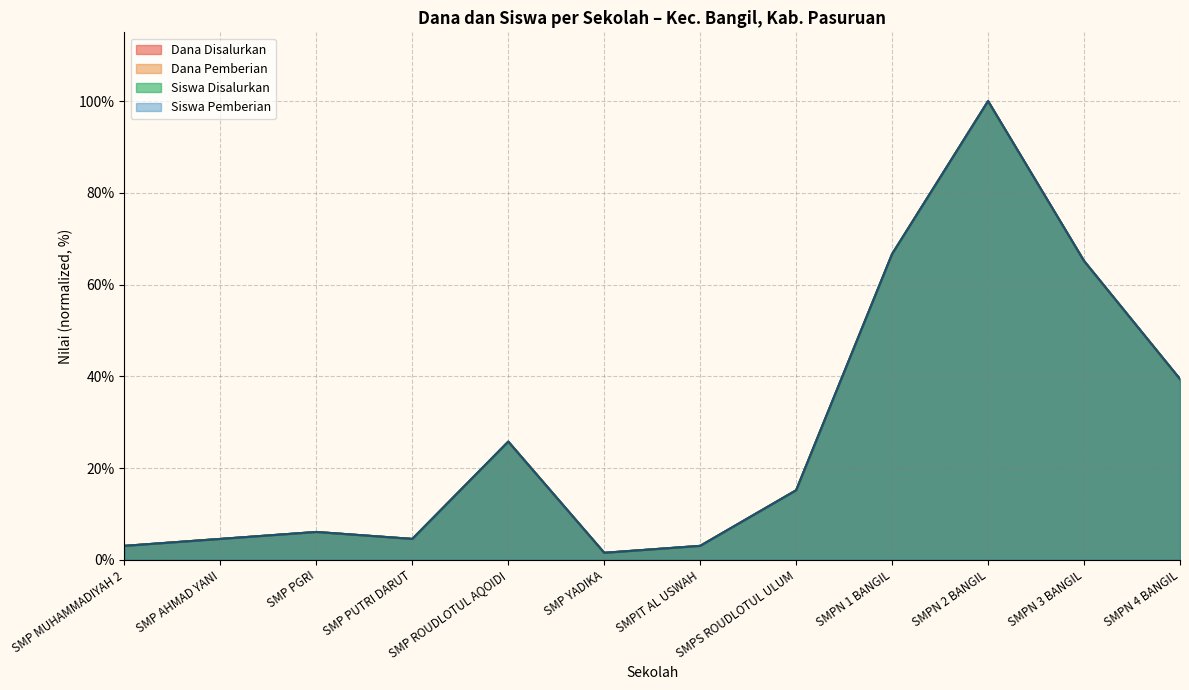

What value does the Siswa Disalurkan series have at SMPIT AL USWAH?

3.0